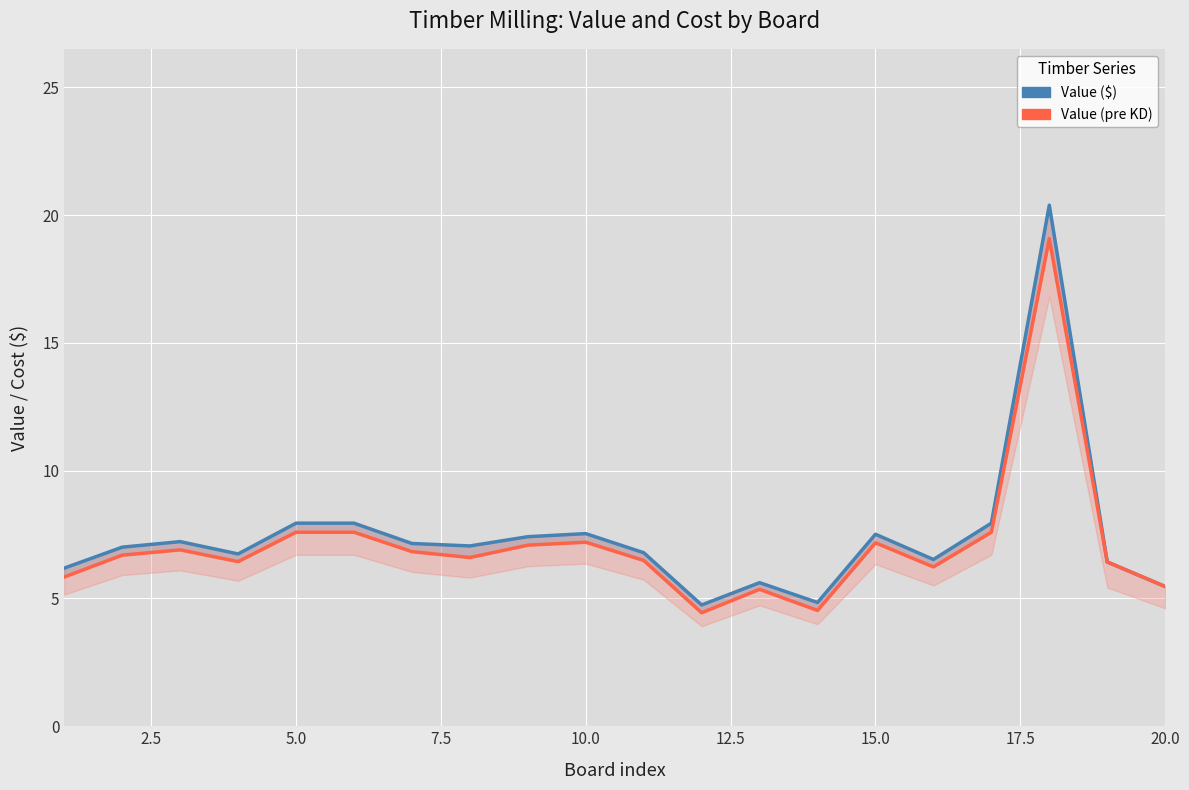

What is the total value across all series at 10.0?

14.7